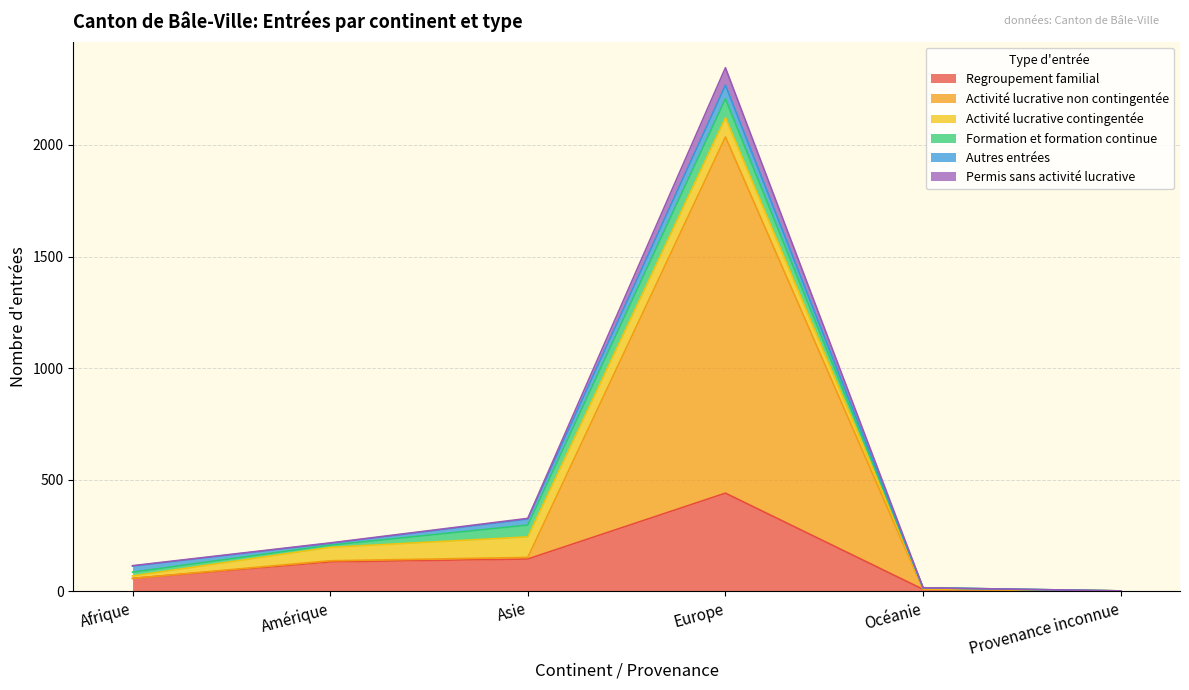

What value does the Regroupement familial series have at Europe?

440